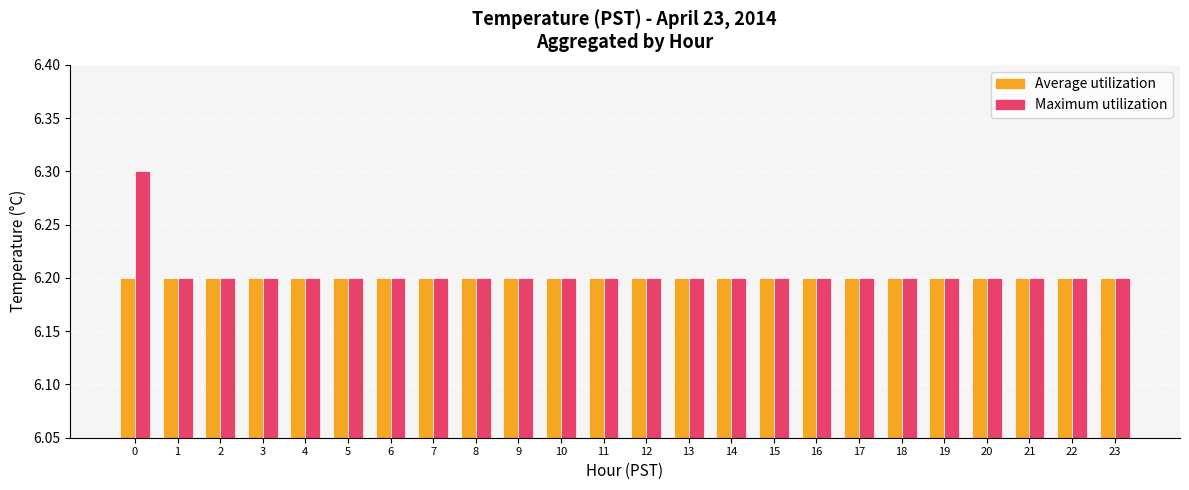

Are the bars horizontal?

No